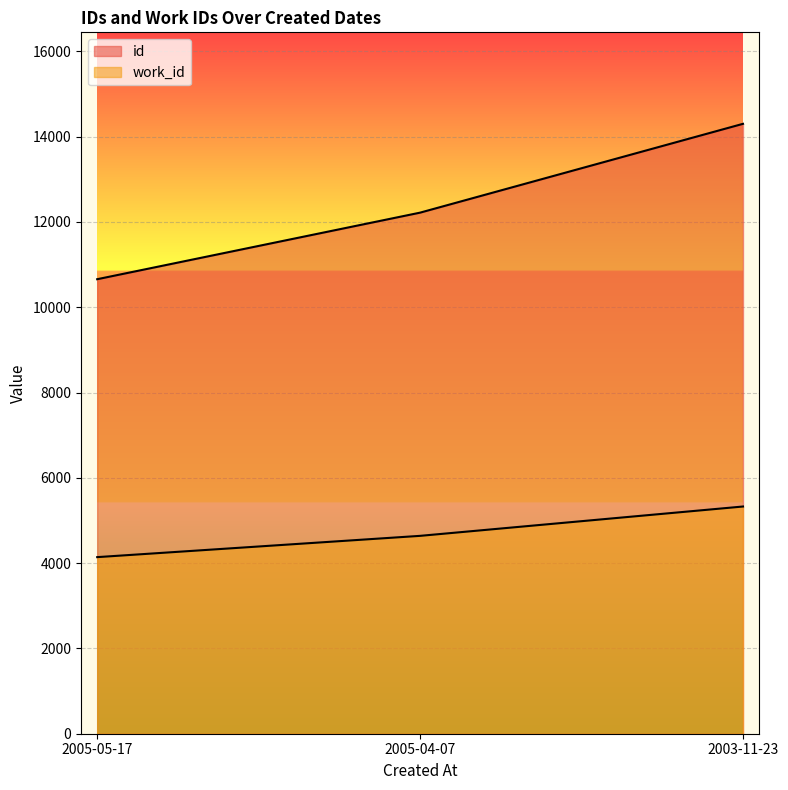

At which category is the sum across all series the highest?

2003-11-23